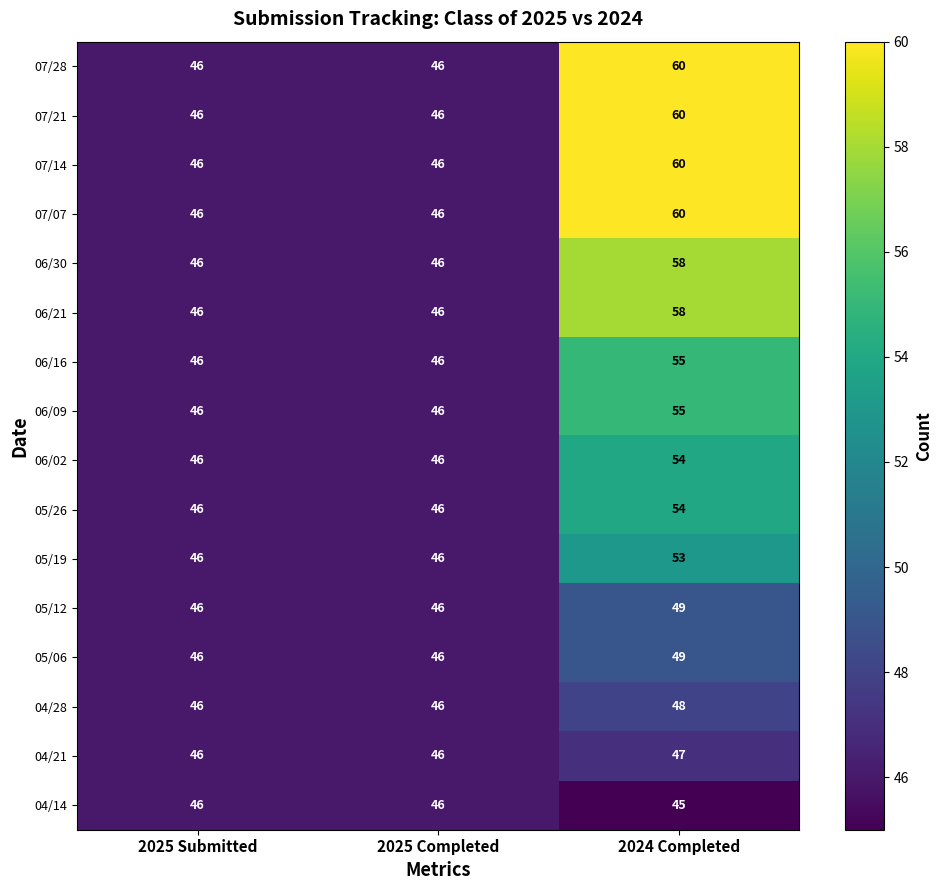

What is the sum of all 06/21 values?

150